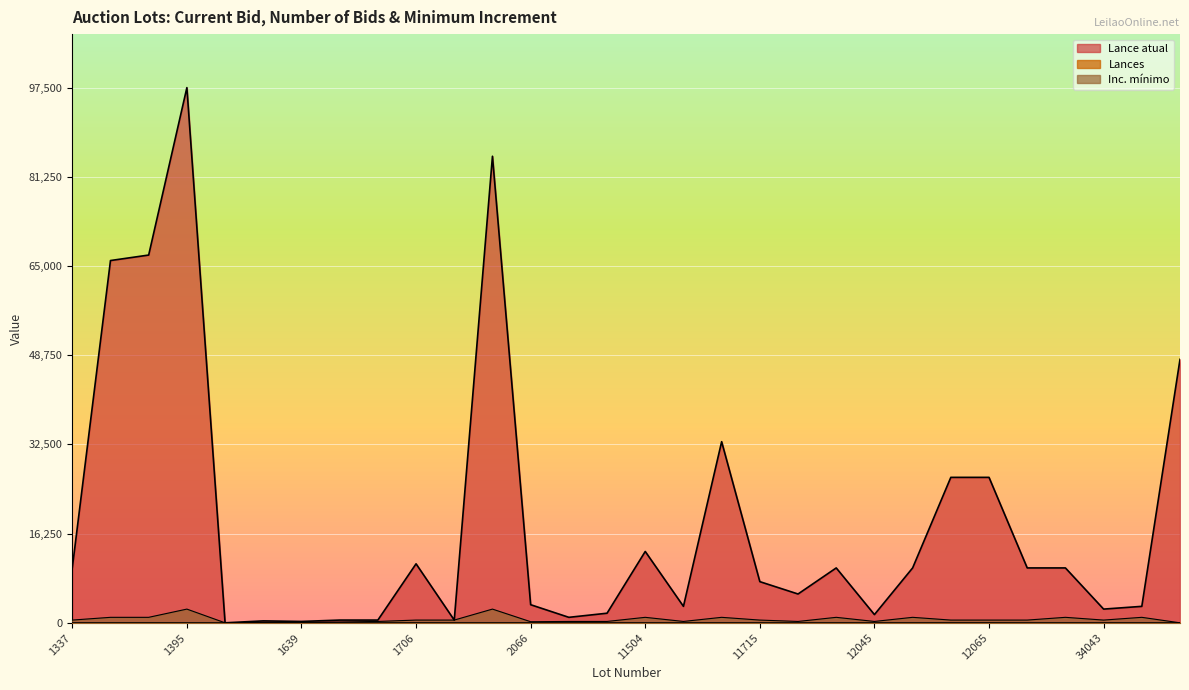

Rank the categories by Lance atual value from lowest to highest.

1637, 1639, 1638, 1640, 1643, 2027, 10860, 12045, 11185, 34043, 11510, 34047, 2066, 12012, 11715, 1337, 12033, 12061, 12077, 12079, 1706, 11504, 12063, 12065, 11638, 34050, 1343, 1344, 2047, 1395